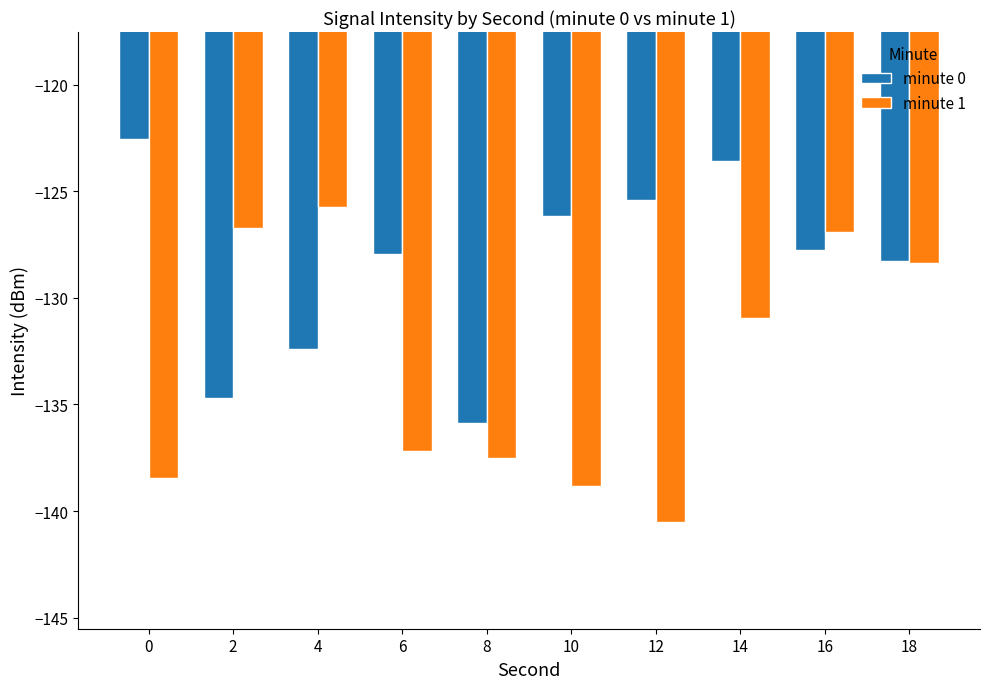

What is the total value across all series at 0?

-261.0